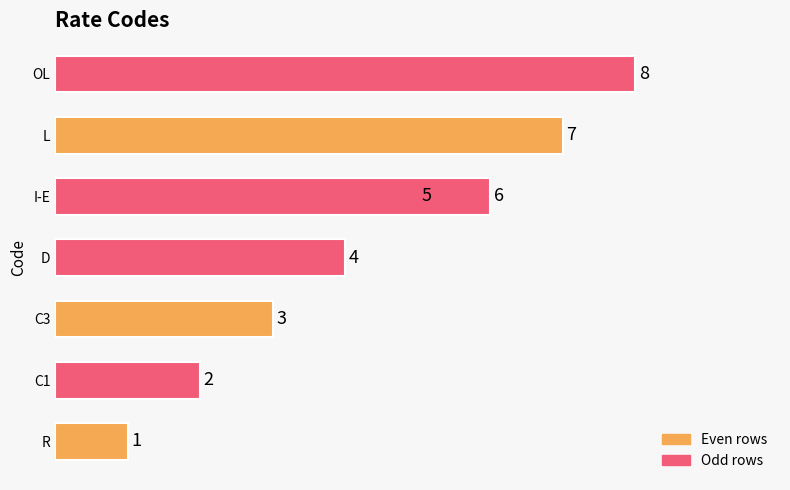

Are the bars horizontal?

Yes